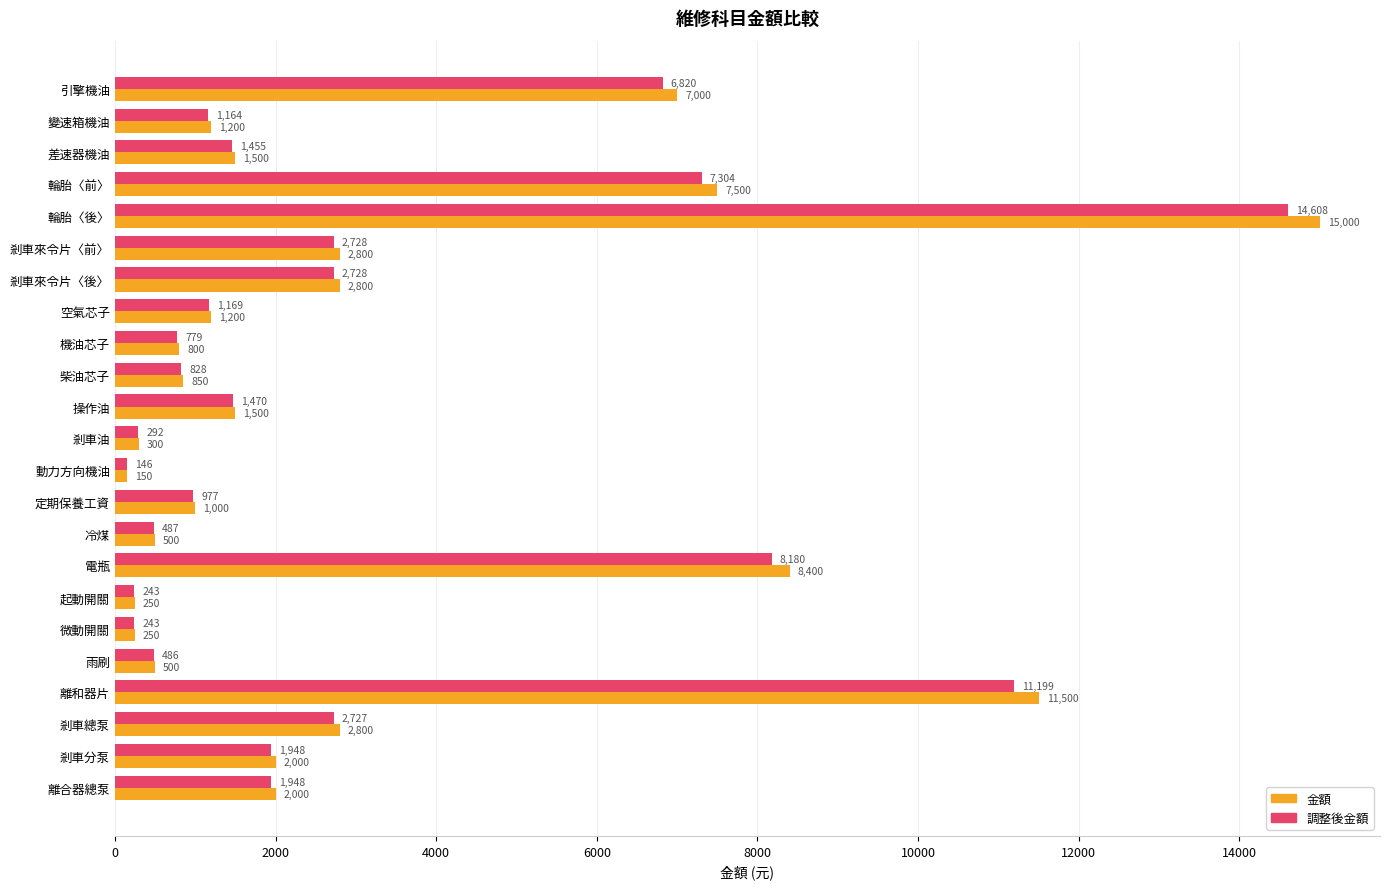

Is it true that 金額 equals 1204 at 剎車分泵?

False